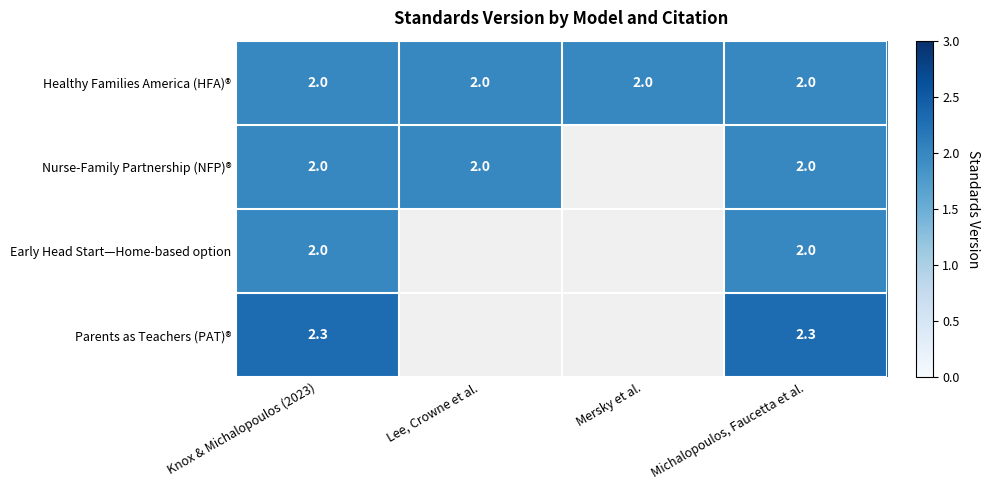

At how many categories does at least one series exceed 2?

2